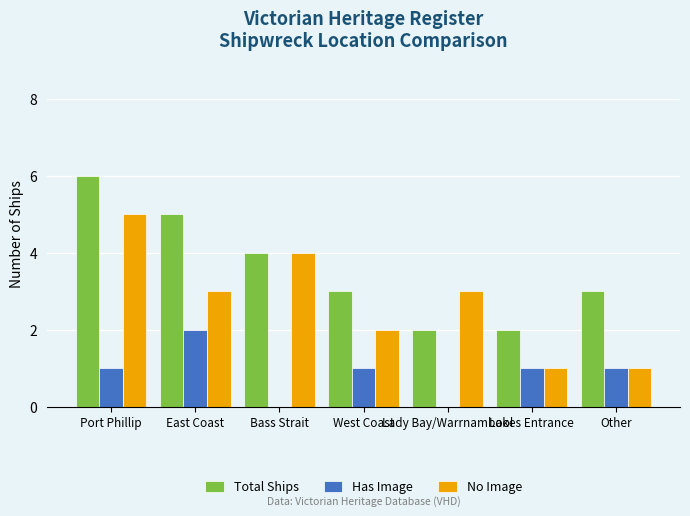

Read the Total Ships value at West Coast.

3